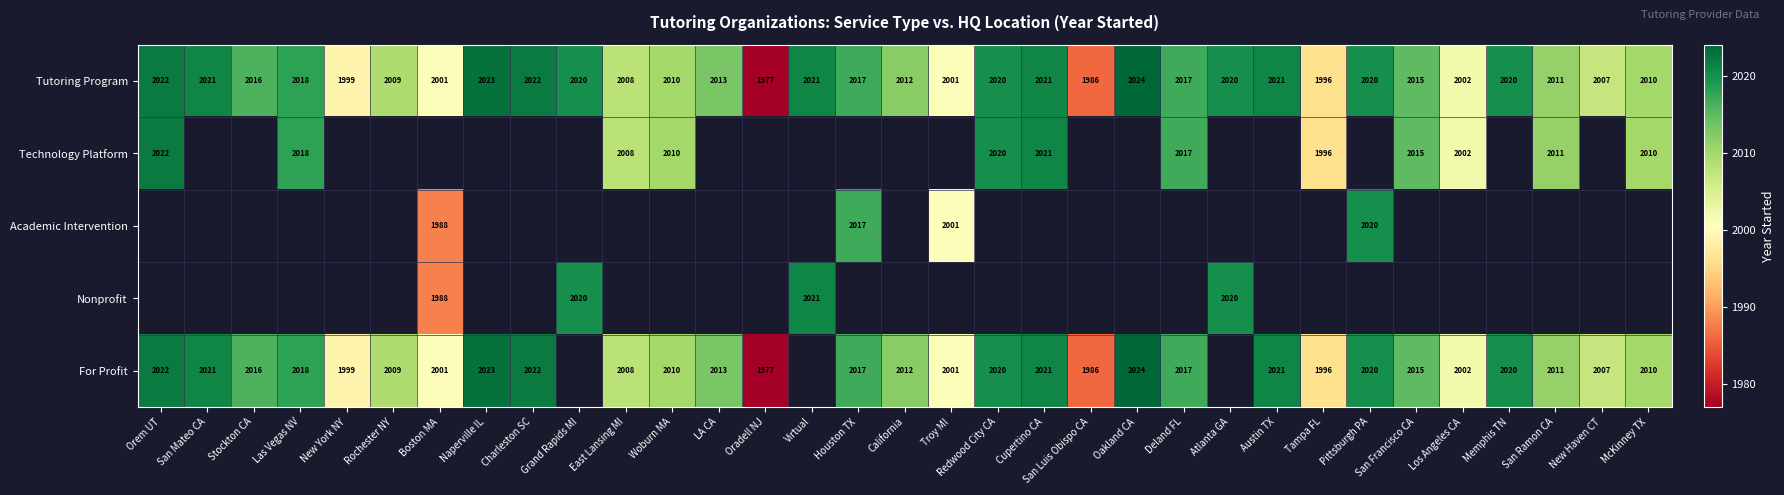

The value of Nonprofit at Atlanta GA is 2995.6. True or false?

False